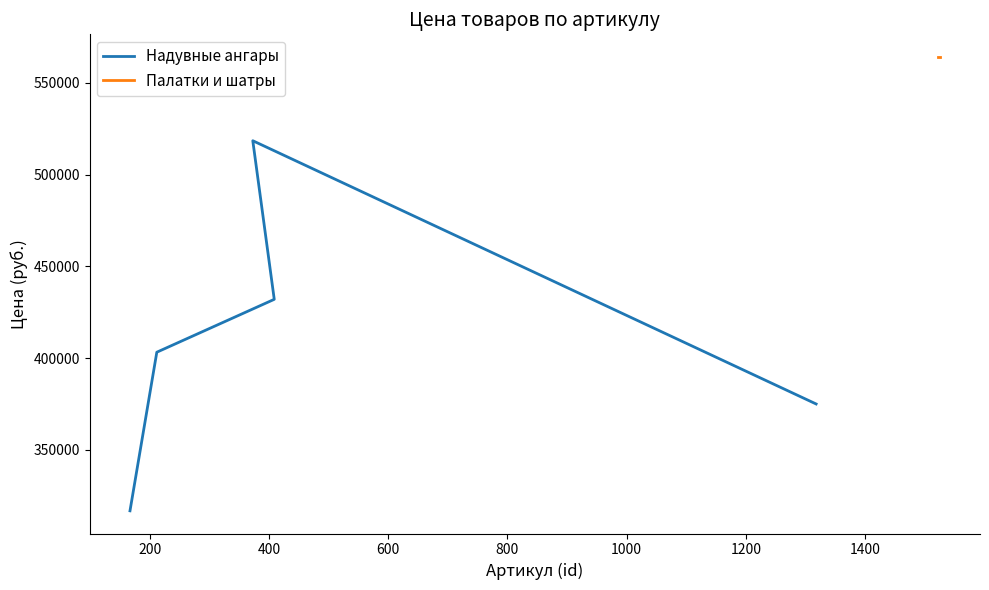

Between 400 and 800, which is larger?

400